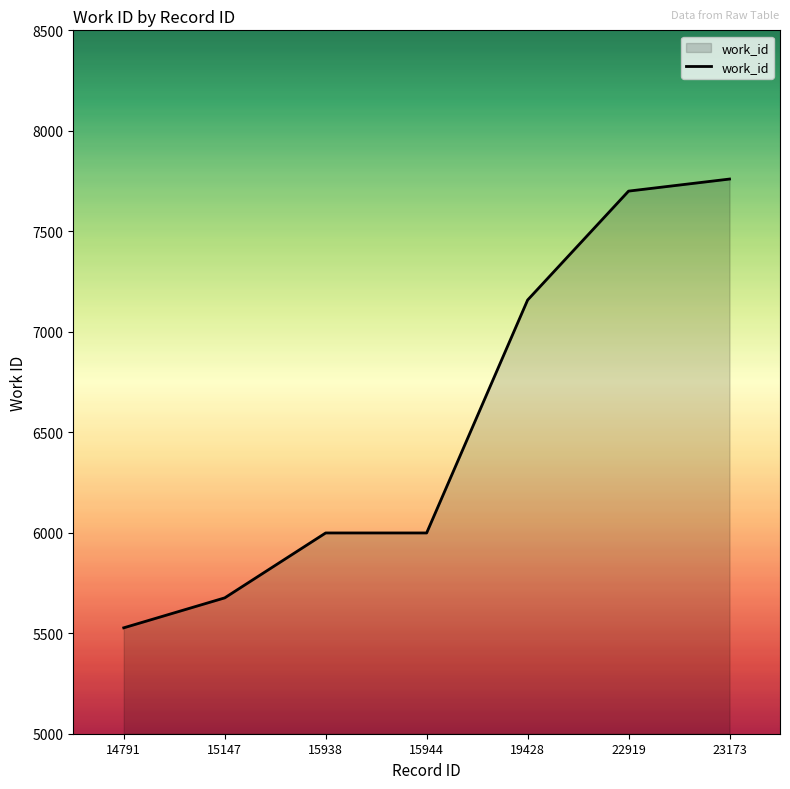

How many values are below 5999?

2